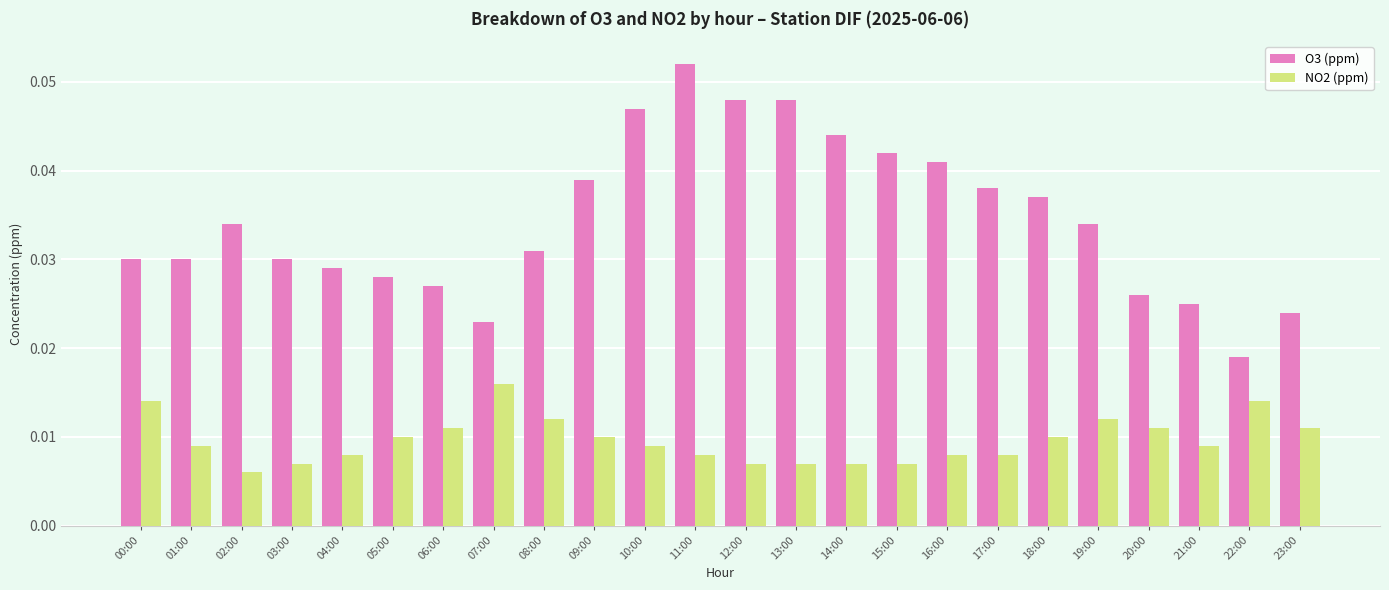

Is the value of NO2 (ppm) at 23:00 greater than the value of O3 (ppm) at 07:00?

No